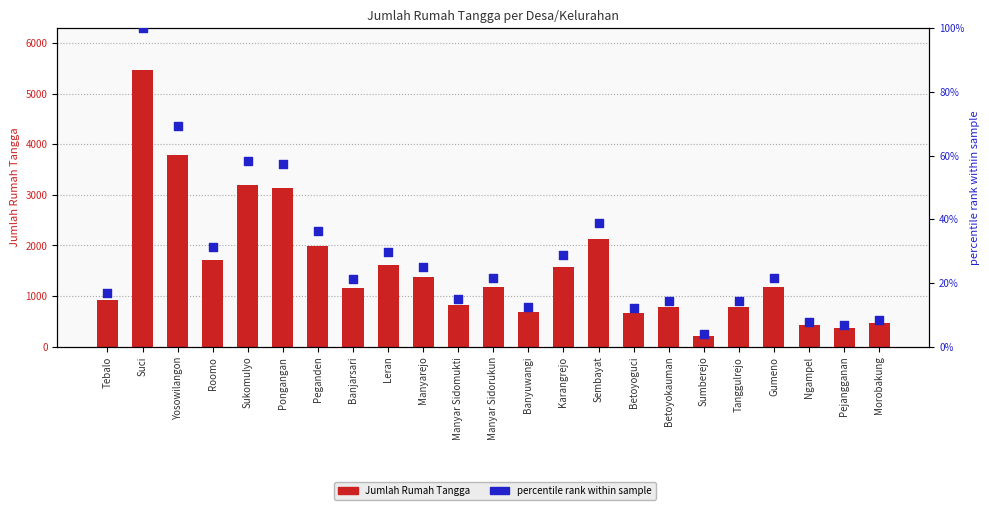

Which series has the widest spread of Y values?

Jumlah Rumah Tangga